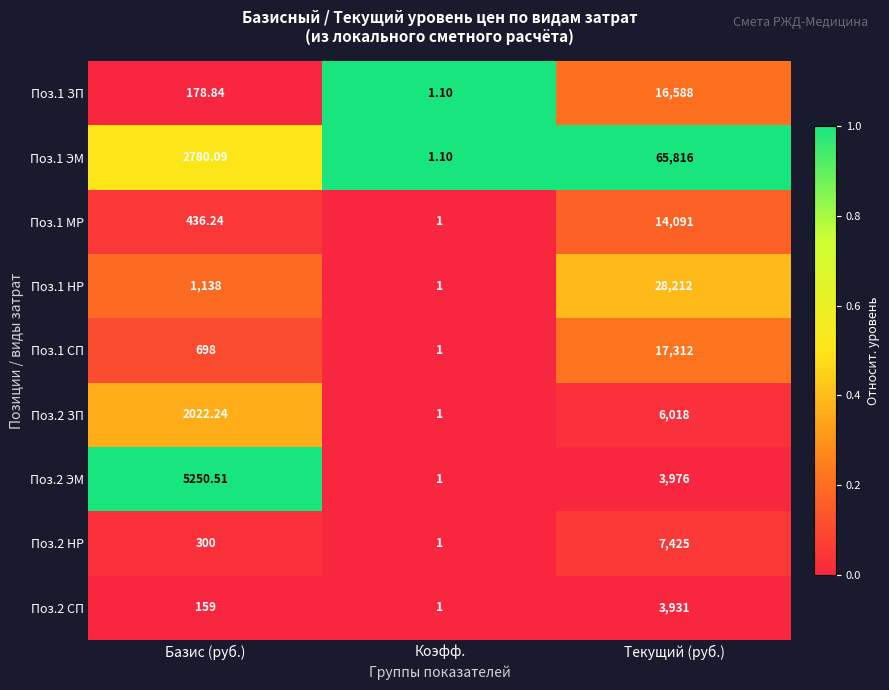

Is the value of Поз.1 СП at Коэфф. greater than the value of Поз.1 НР at Базис (руб.)?

No